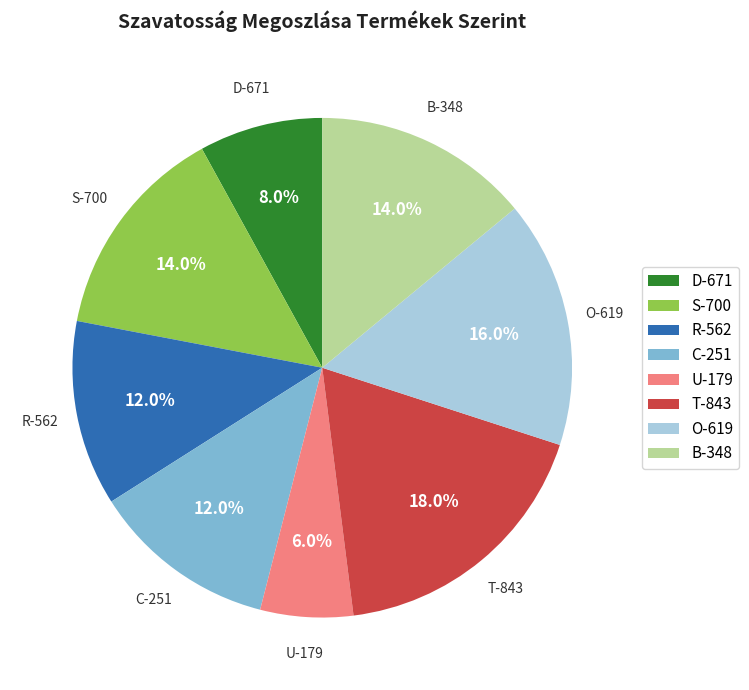

To the nearest percent, what portion does D-671 represent?

8%